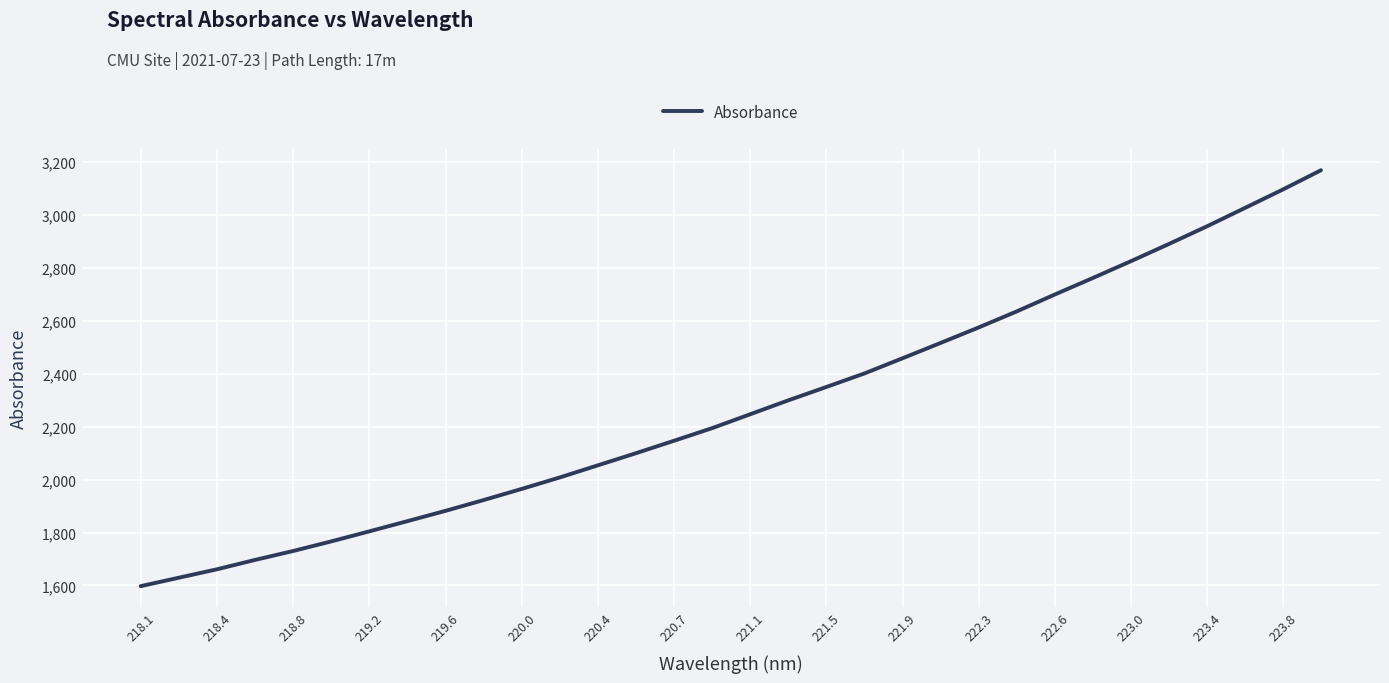

How many series are shown in this chart?

1